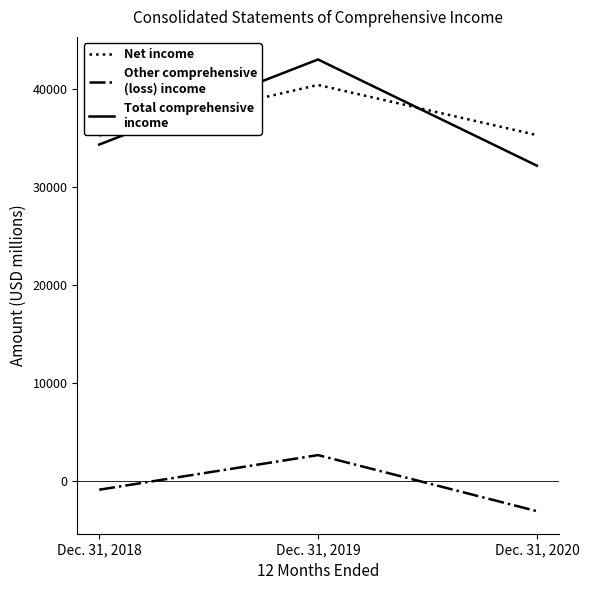

Which series has the largest range (max minus min)?

Total comprehensive income